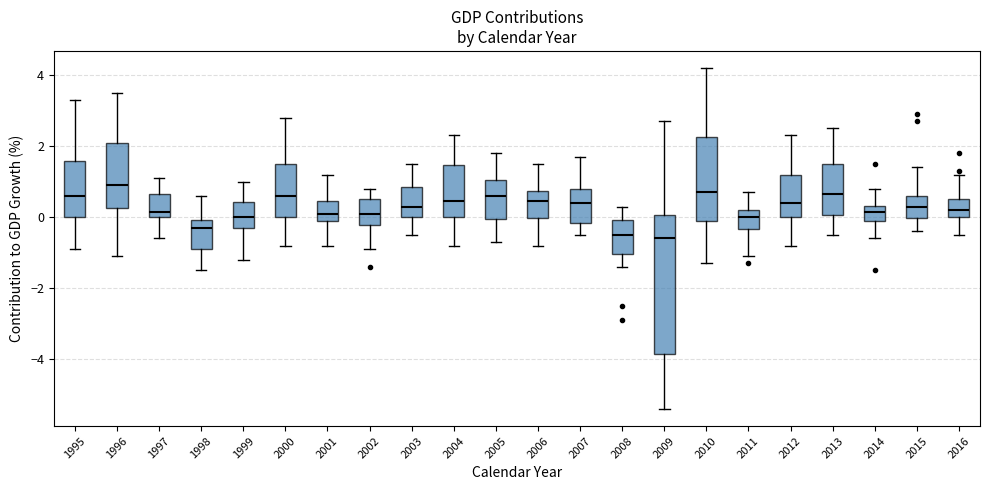

Comparing the boxes themselves (not the whiskers), which one is the tallest?

2009